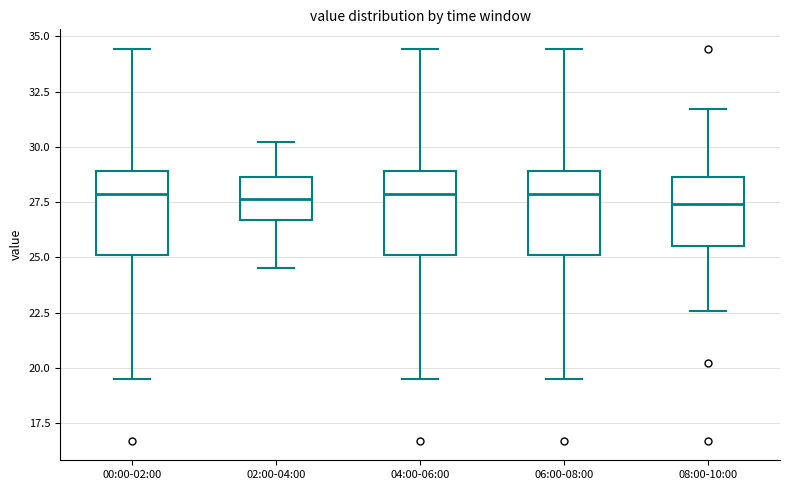

Where is the lower edge of the box for 08:00-10:00 on the y-axis? The values are not printed on the chart, so give them approximately, as read against the axis.

25.5